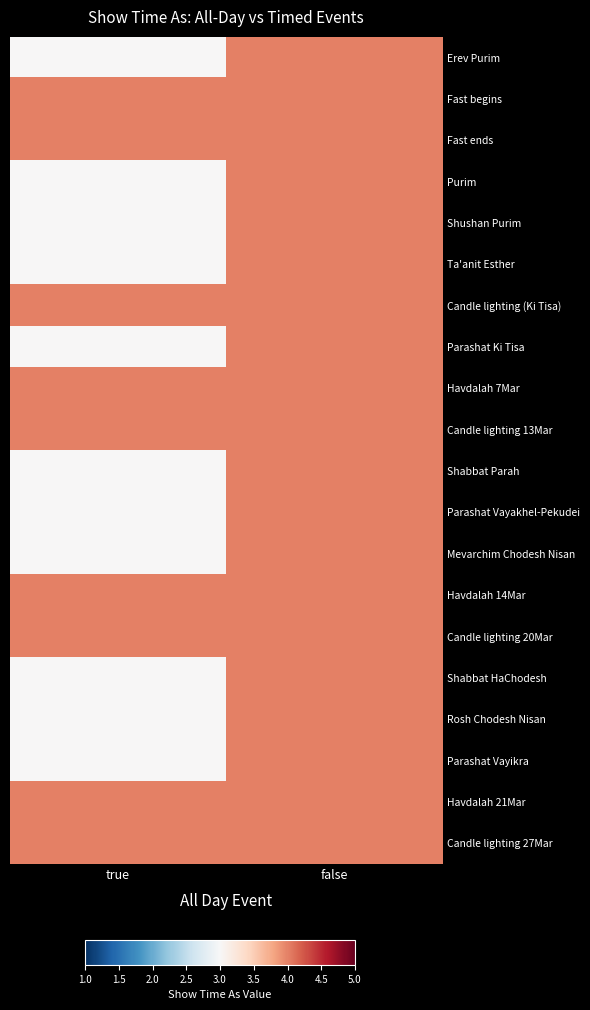

At which category is the sum across all series the highest?

false